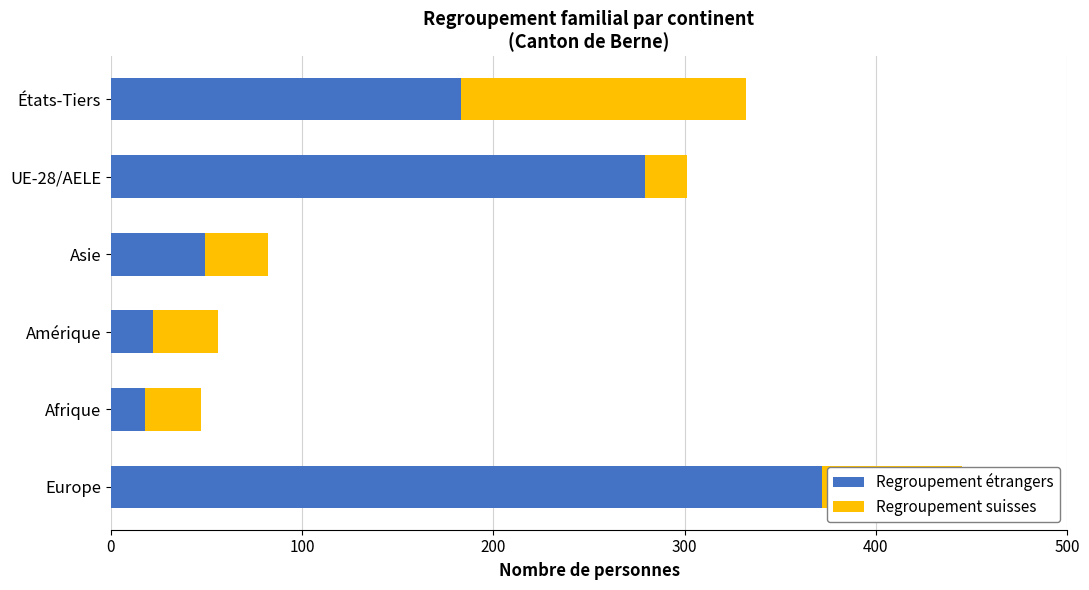

What is the total value across all series at UE-28/AELE?

301